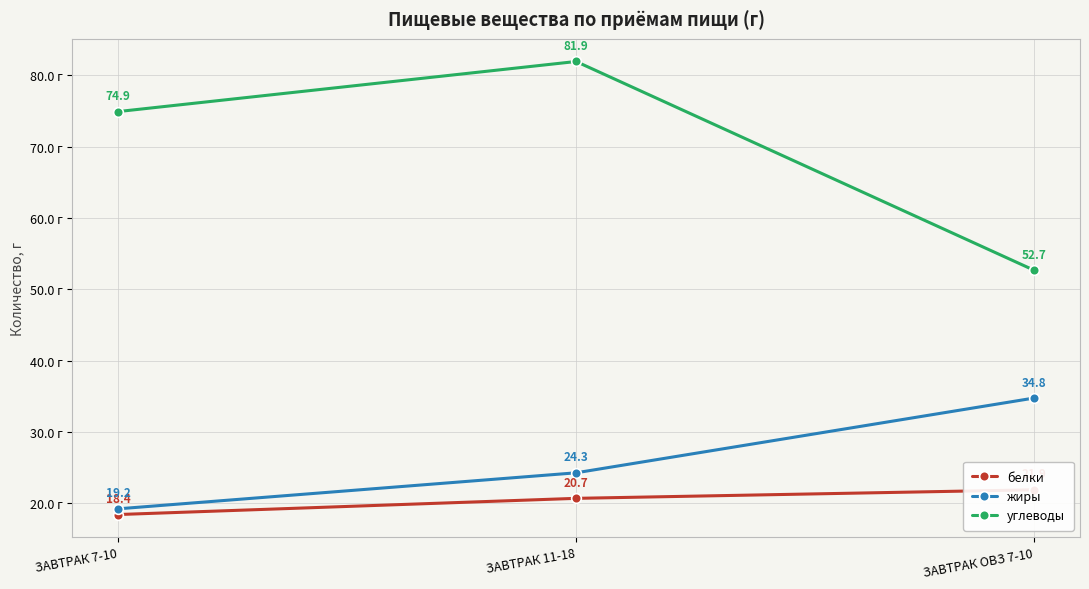

The value of жиры at ЗАВТРАК 7-10 is 4.0. True or false?

False